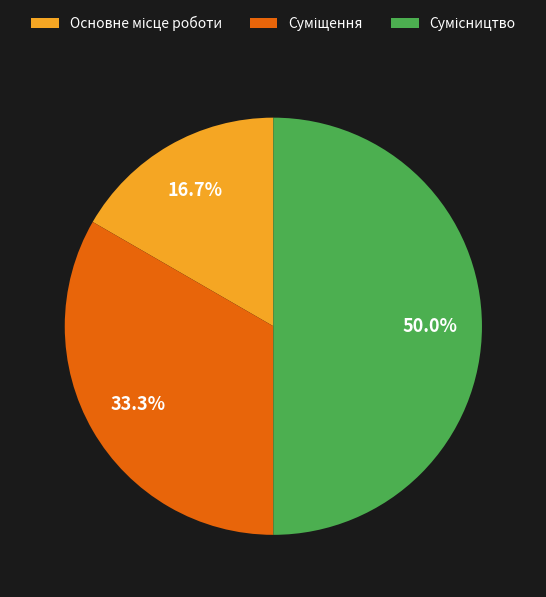

Is there any slice that represents more than half of the pie?

No